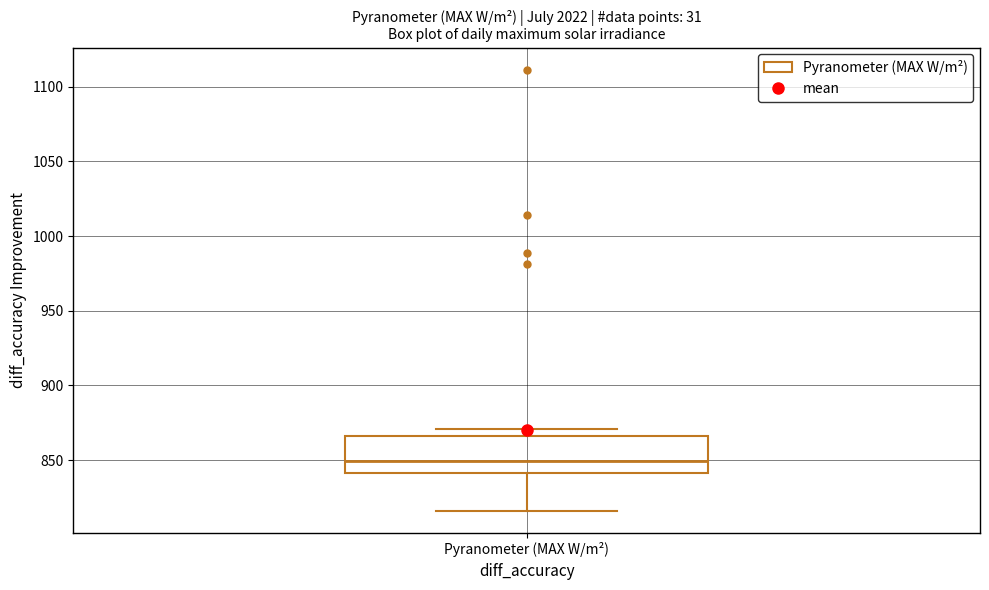

Transcribe this box plot: give where the median line is, the range the box spans, and where the two whiskers end, as read against the y-axis. The values are not printed on the chart, so give them approximately, as read against the axis.

median 850, box 840 to 865, whiskers 815 to 870